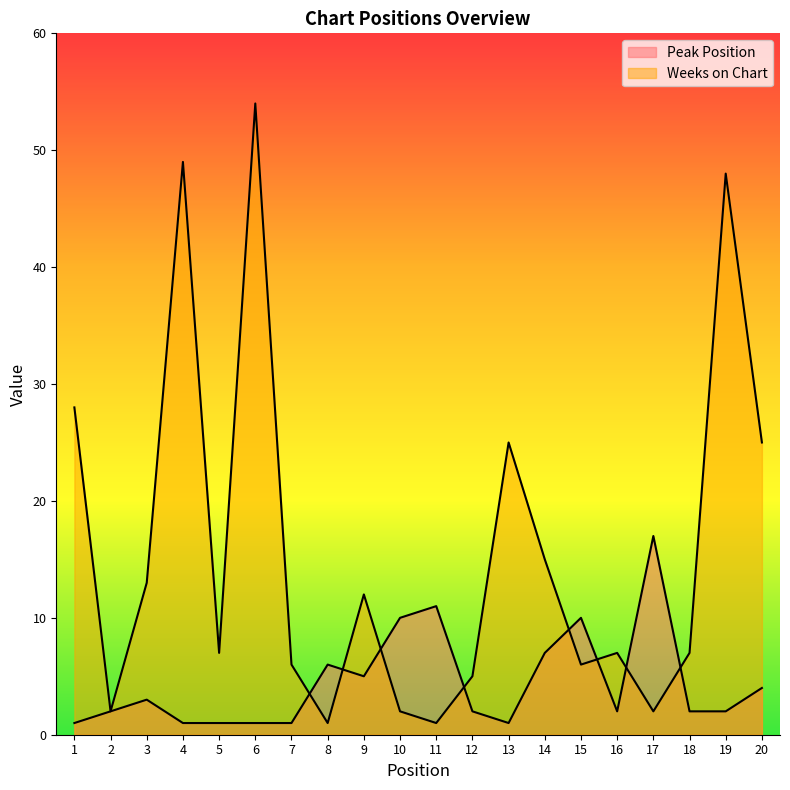

What is the approximate value of Peak Position at 4?

1